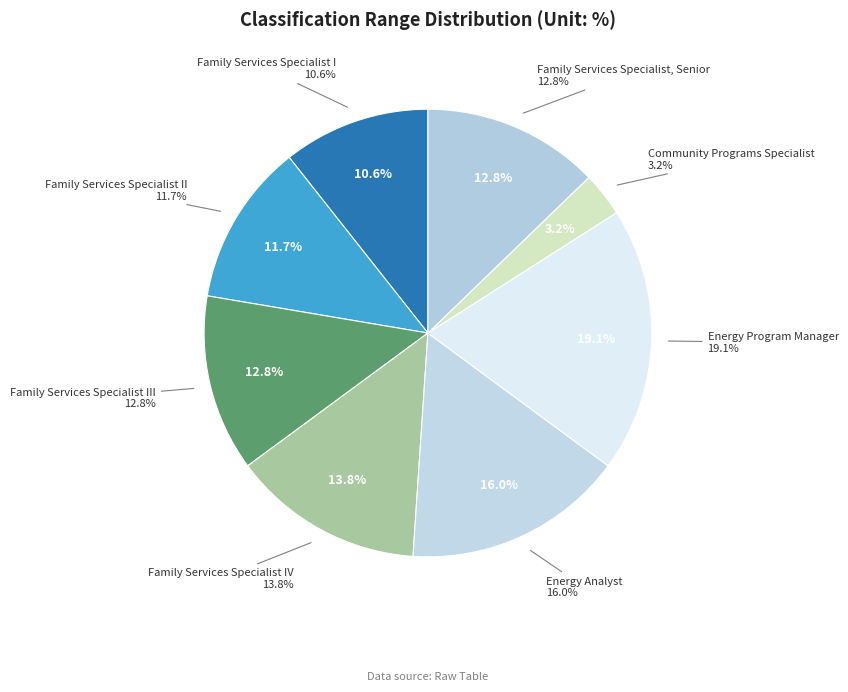

To the nearest percent, what is the average slice percentage?

12%